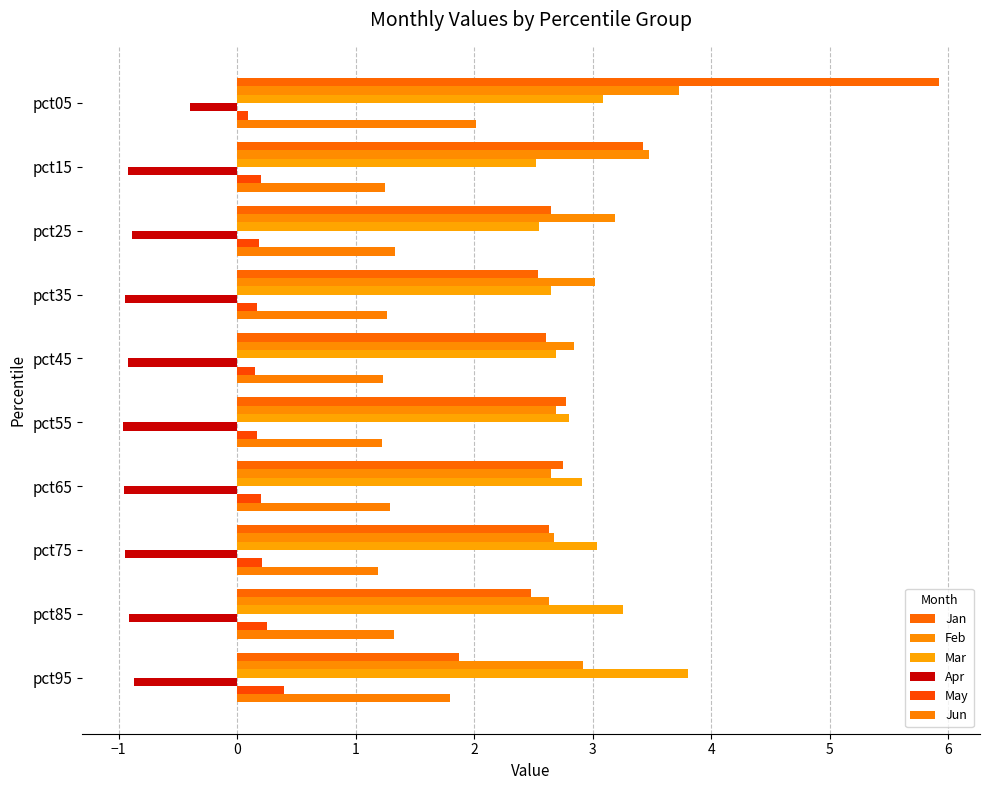

How many values in the Jan series are below 2?

1